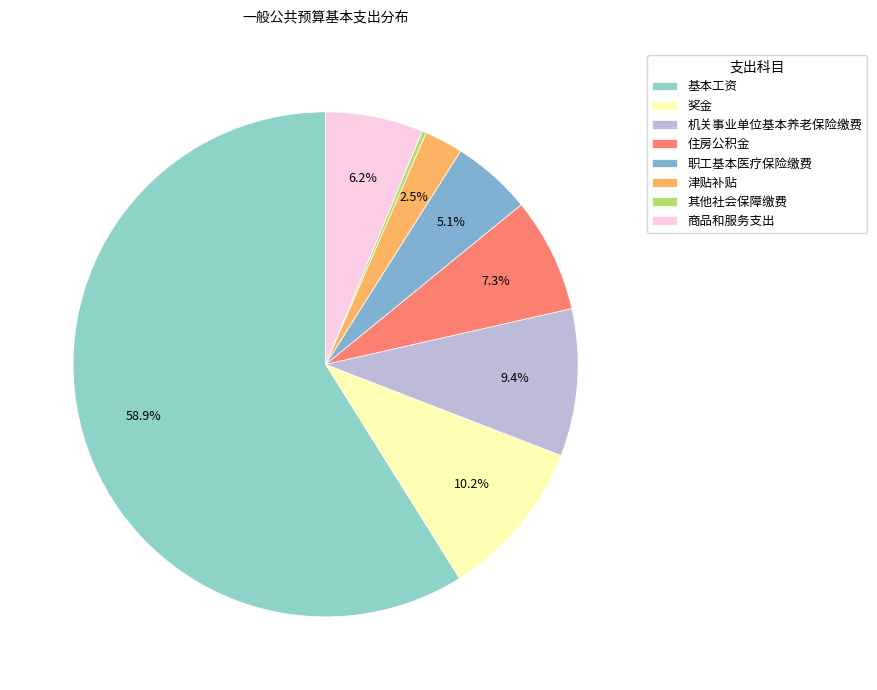

Approximately how many times larger is the value at 住房公积金 compared to 商品和服务支出?

1.2